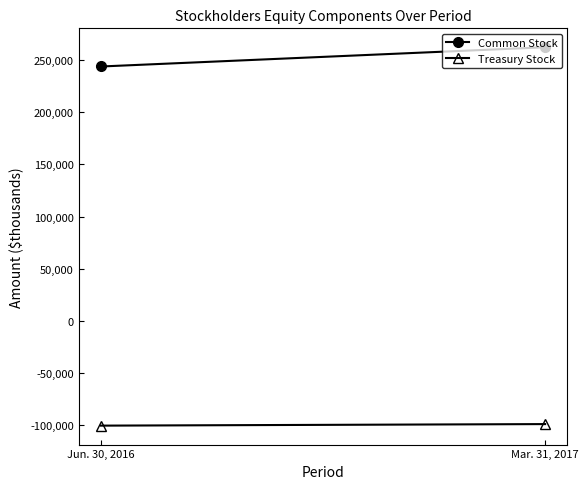

Which series has the largest total across all categories?

Common Stock